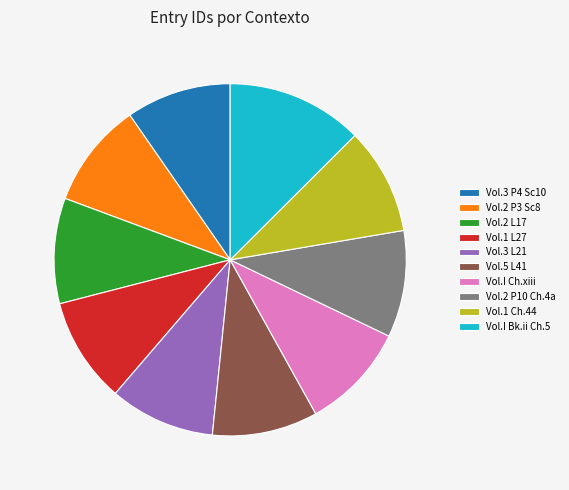

Count the number of slices in the pie.

10